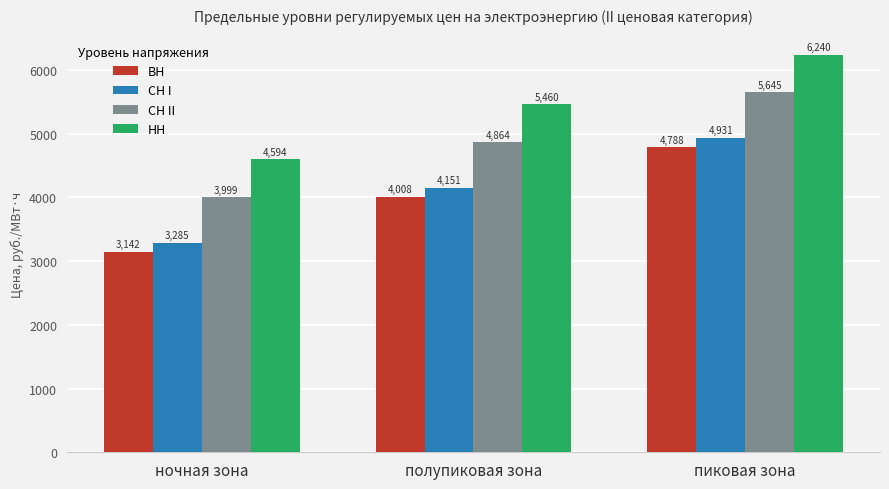

How many distinct data groups are displayed?

4